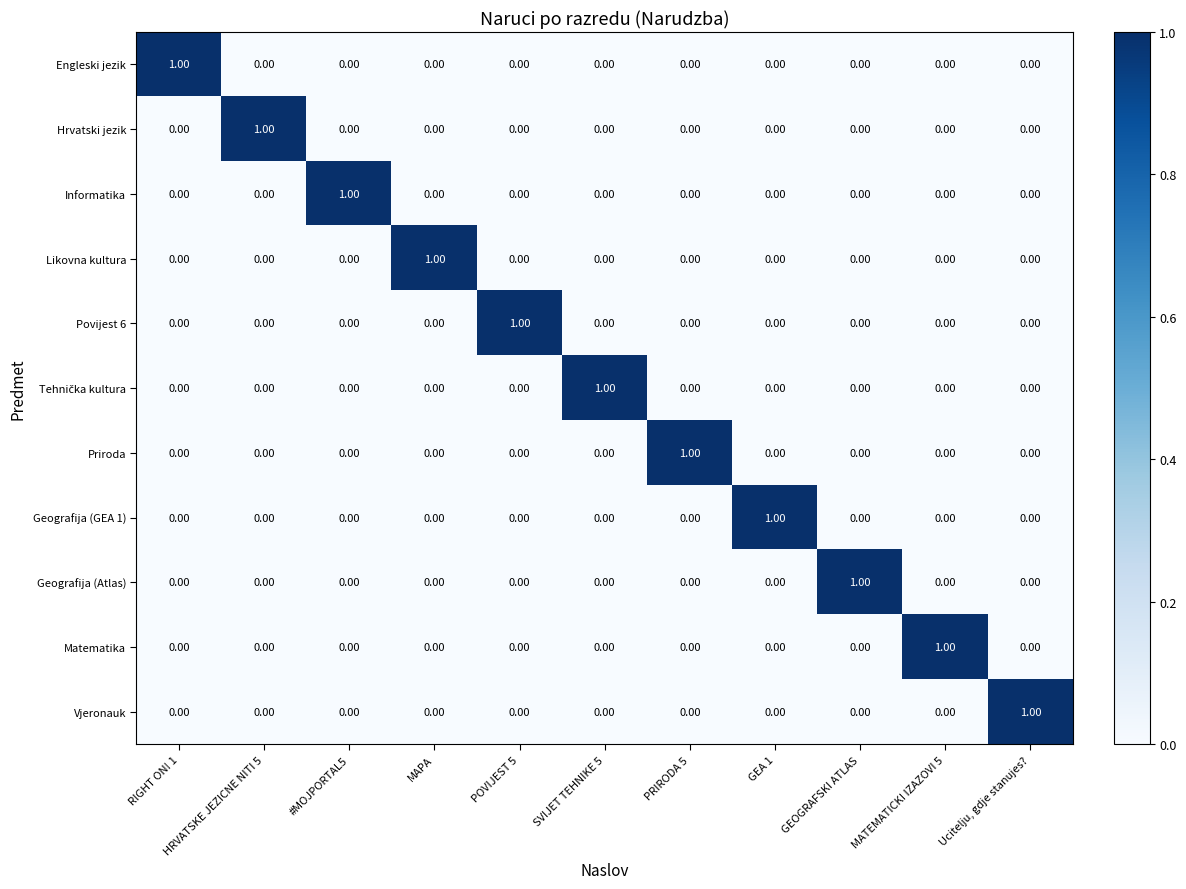

Is the value of Geografija (GEA 1) at GEA 1 greater than the value of Povijest 6 at PRIRODA 5?

Yes